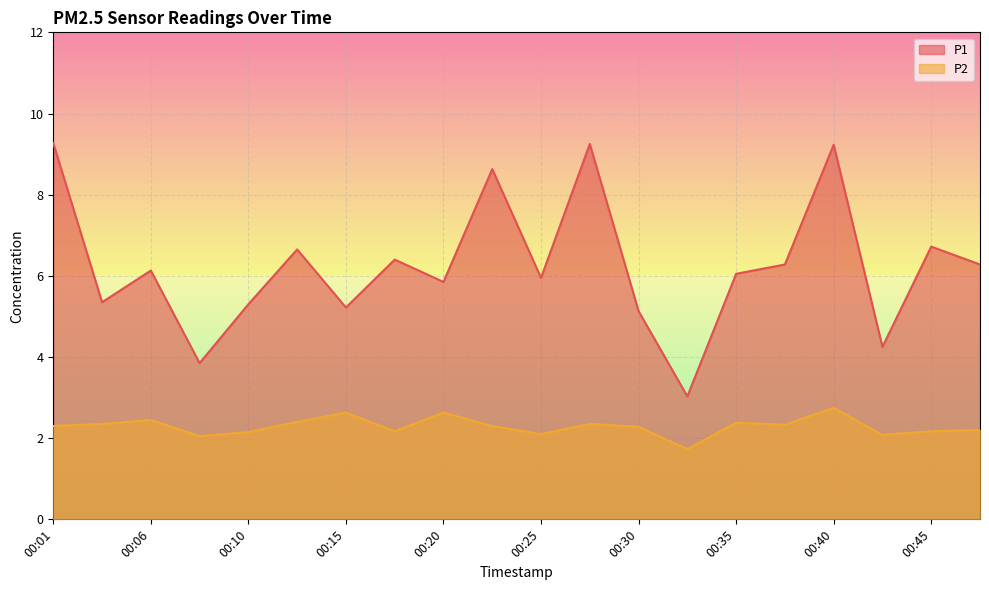

Reading left to right, what are all the values shown in this chart?

P1: 00:01=9.3	00:03=5.3	00:06=6.1	00:08=3.9	00:10=5.3	00:13=6.7	00:15=5.2	00:18=6.4	00:20=5.8	00:23=8.6	00:25=6.0	00:27=9.2	00:30=5.1	00:32=3.0	00:35=6.0	00:37=6.3	00:40=9.2	00:42=4.2	00:45=6.7	00:47=6.3
P2: 00:01=2.3	00:03=2.4	00:06=2.5	00:08=2.0	00:10=2.1	00:13=2.4	00:15=2.6	00:18=2.2	00:20=2.6	00:23=2.3	00:25=2.1	00:27=2.4	00:30=2.3	00:32=1.7	00:35=2.4	00:37=2.3	00:40=2.8	00:42=2.1	00:45=2.2	00:47=2.2